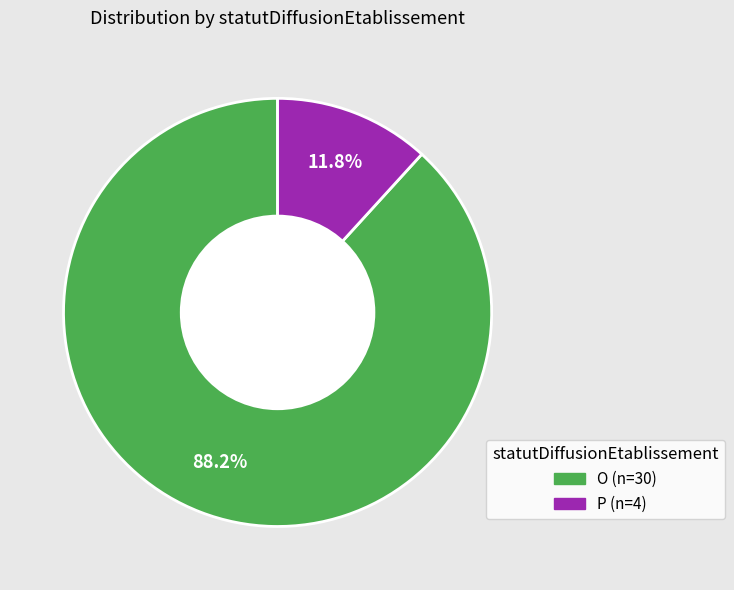

Is there a majority slice in this chart?

Yes